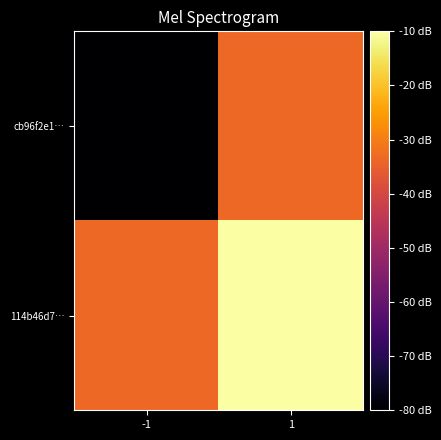

At 1, list the series in order from smallest to largest.

cb96f2e1…, 114b46d7…